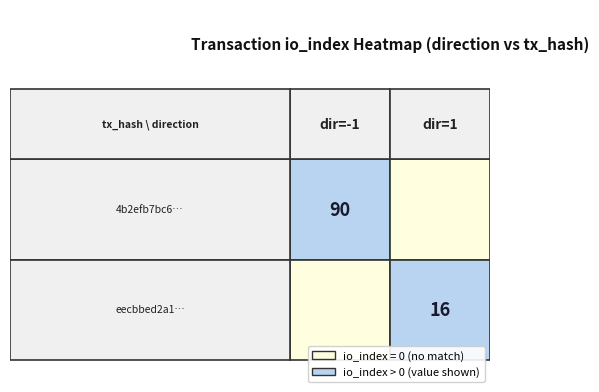

Between direction and io_index, which series saw the biggest shift?

4b2efb7bc610eb4a6208b54e0a98a4affa5813e